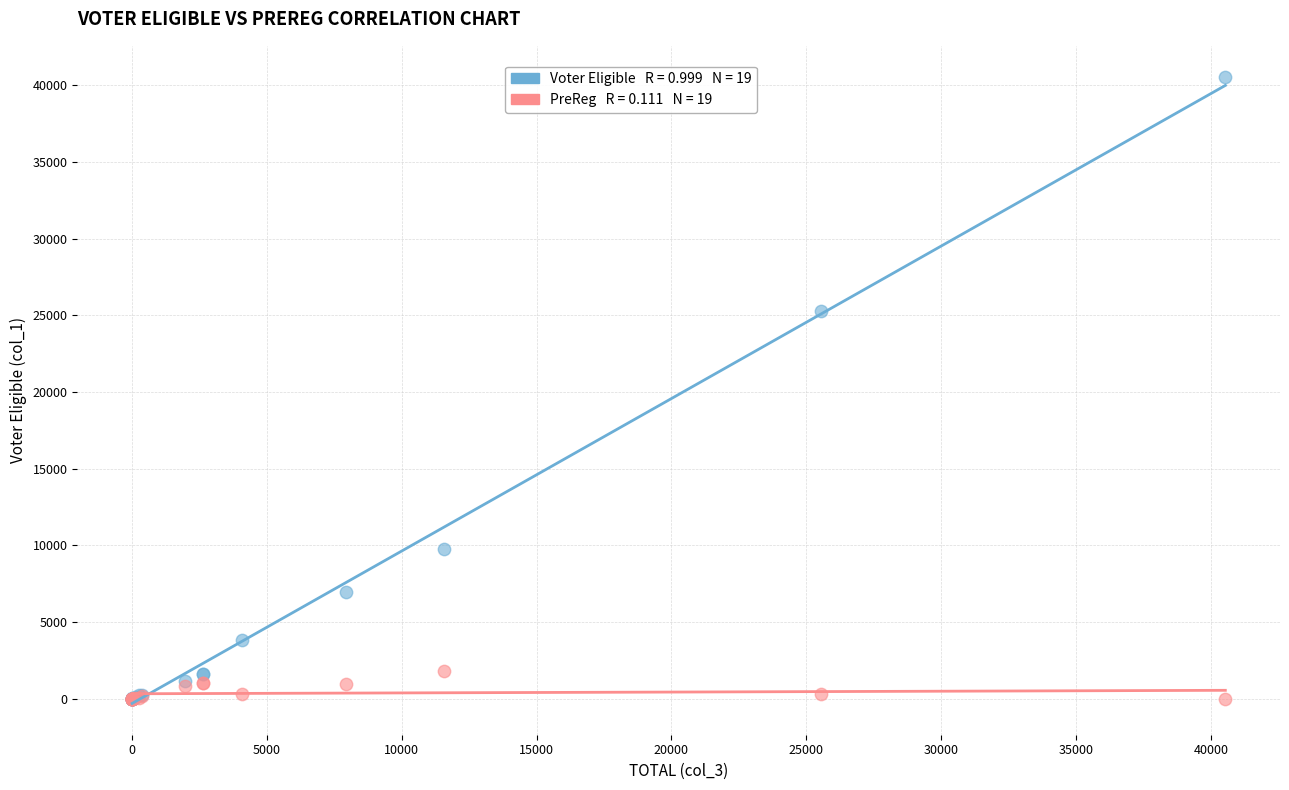

Across all series, what Y value is closest to 20270?

25260